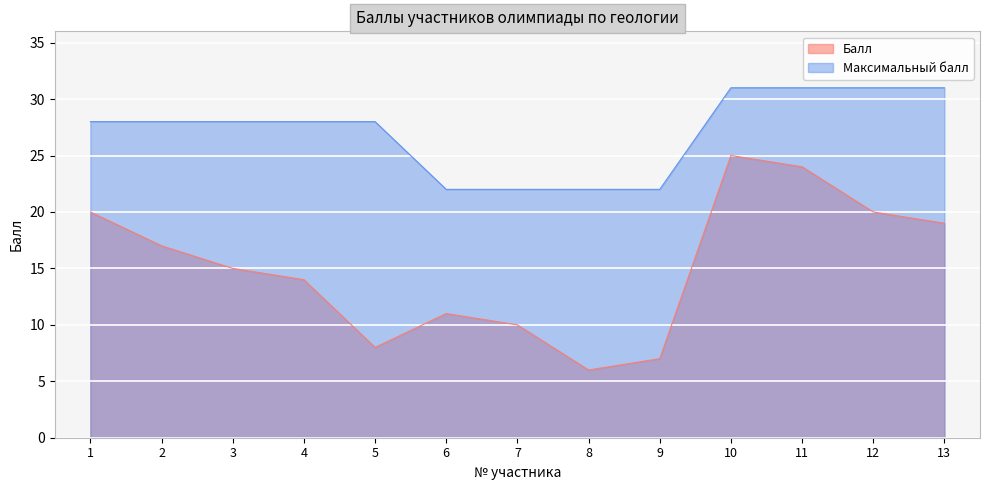

At how many categories does at least one series exceed 19?

13